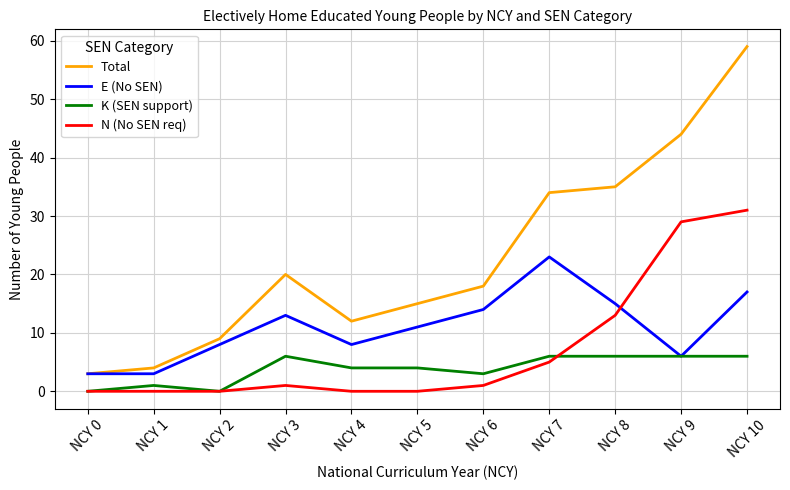

Which category has the highest value across all series?

NCY 10